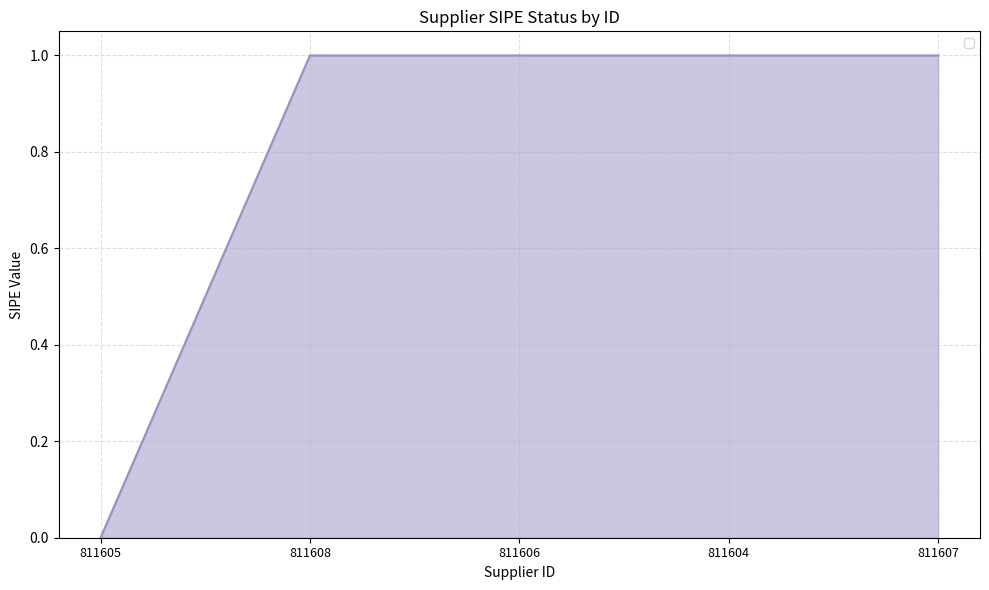

Which label corresponds to the smallest value in the chart?

811605